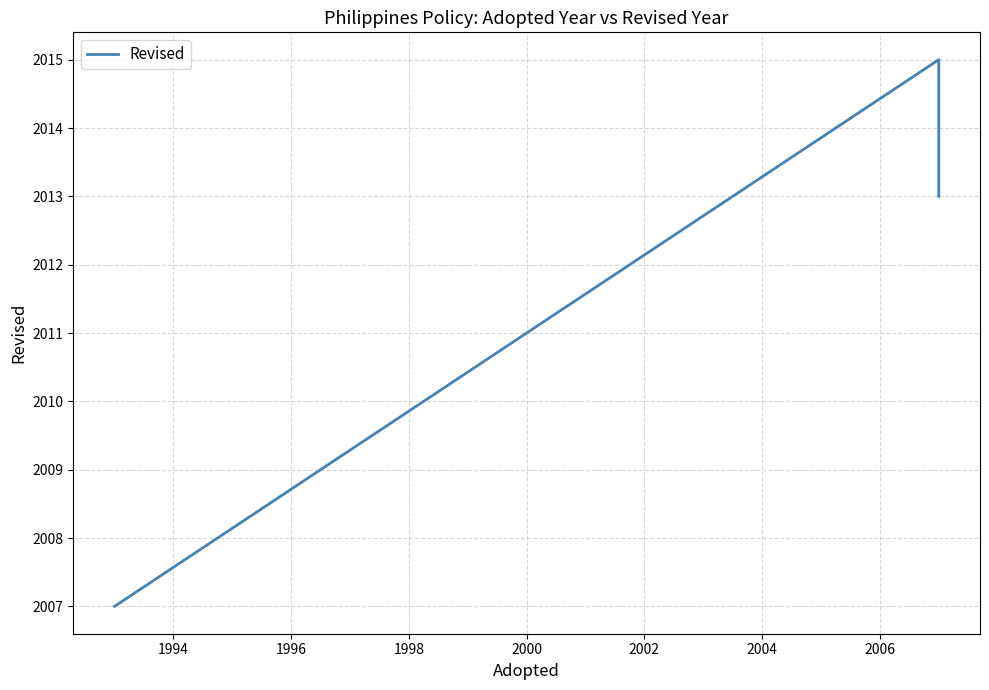

What is the sum of all values?

6035